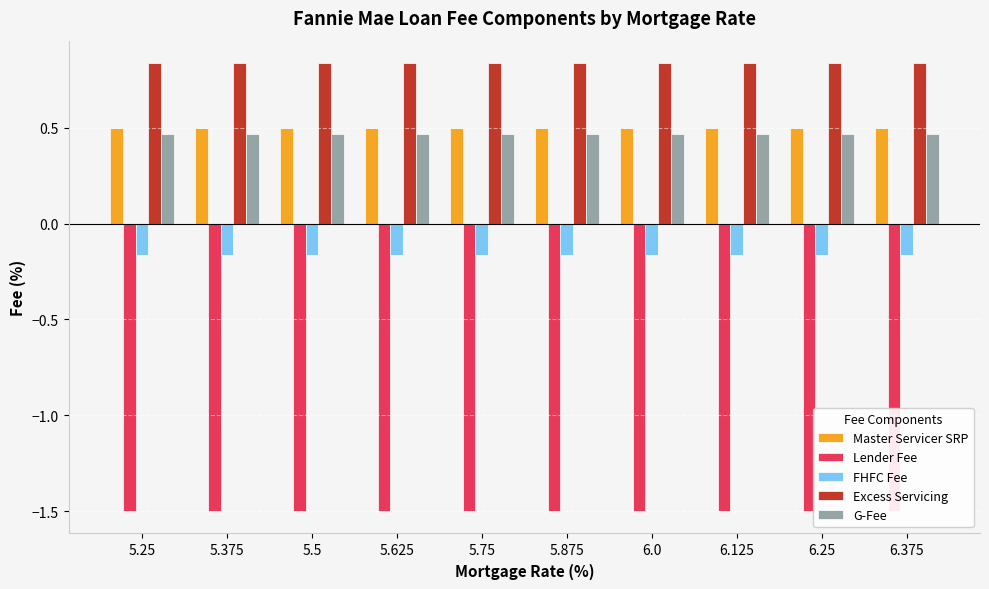

What is the sum of all Master Servicer SRP values?

5.0